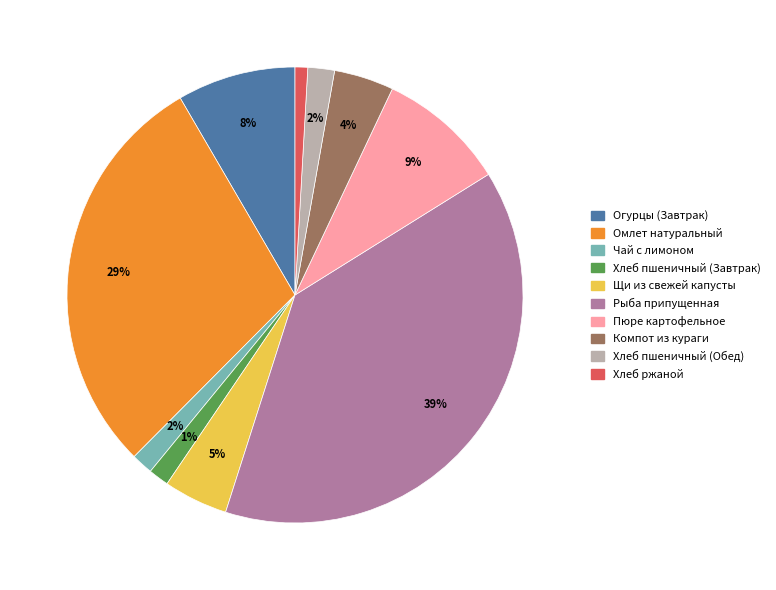

To the nearest percent, what is the combined percentage of Хлеб ржаной and Компот из кураги?

5%